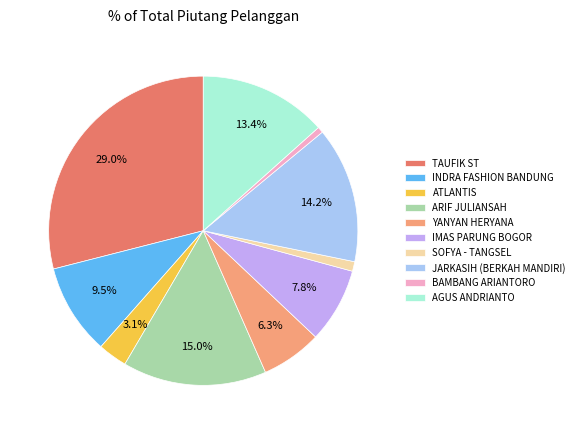

Count the number of slices in the pie.

10